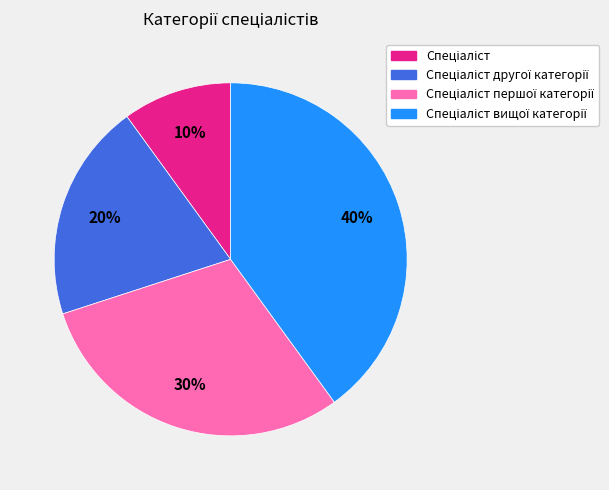

To the nearest percent, what is the average slice percentage?

25%